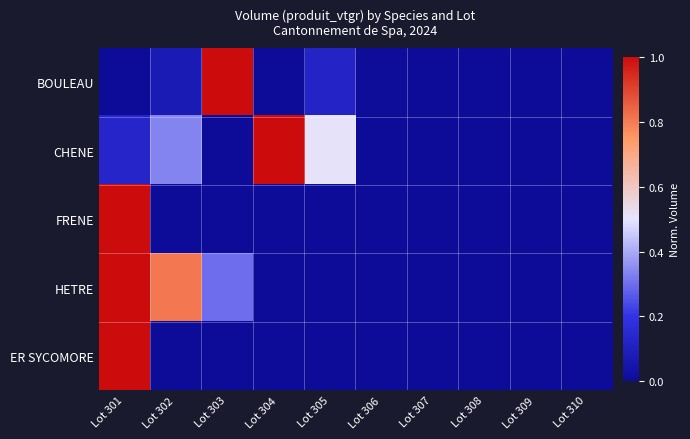

List the series in order of their peak value, highest first.

BOULEAU, CHENE, FRENE, HETRE, ER SYCOMORE